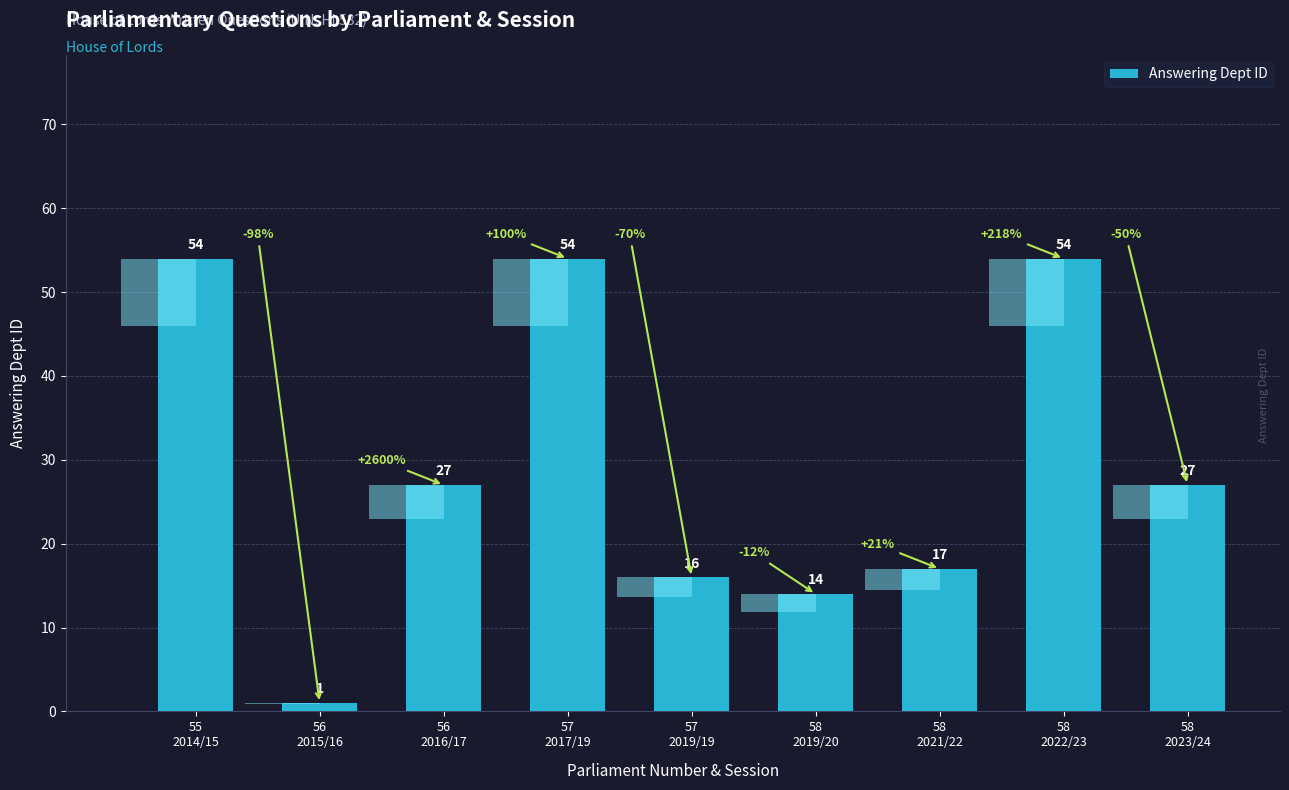

Which category has the highest value across all series?

55
2014/15